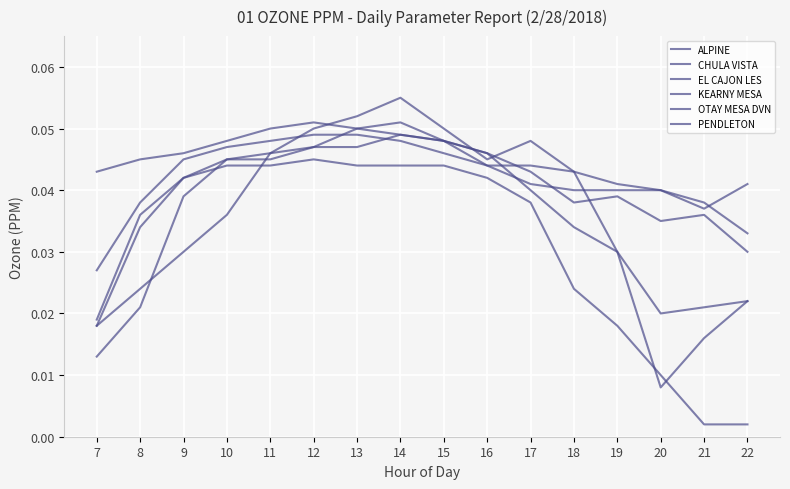

What is the sum of all PENDLETON values?

0.6